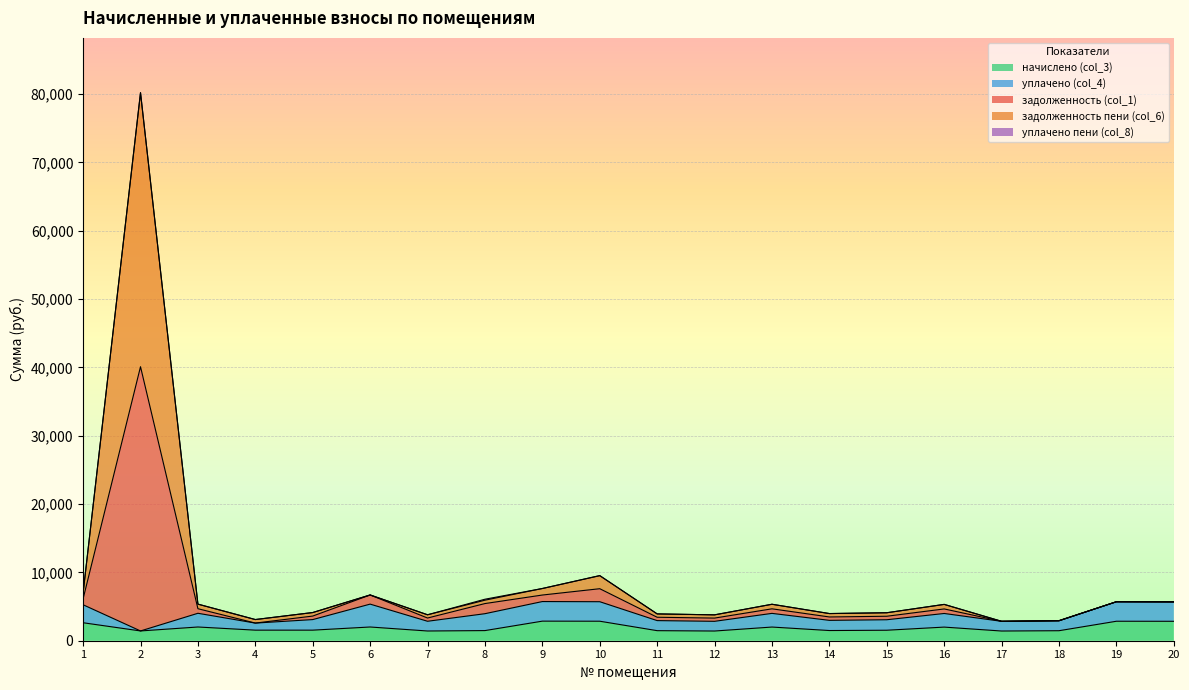

Which label corresponds to the largest value in the chart?

2